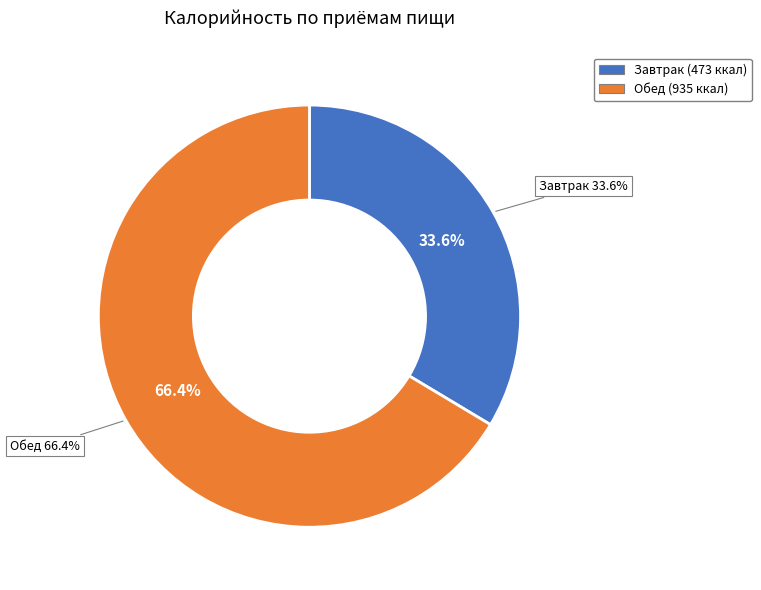

What is the change in value from Завтрак to Обед?

+462